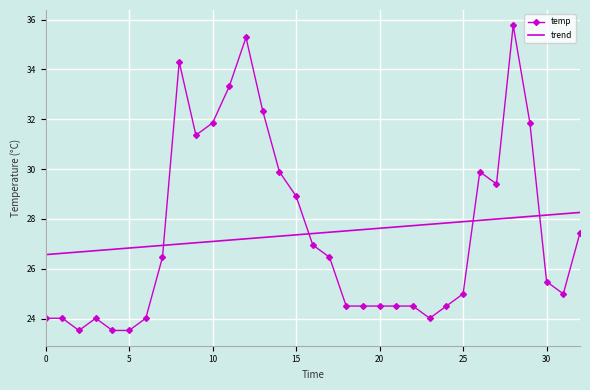

What is the smallest value displayed?

23.5